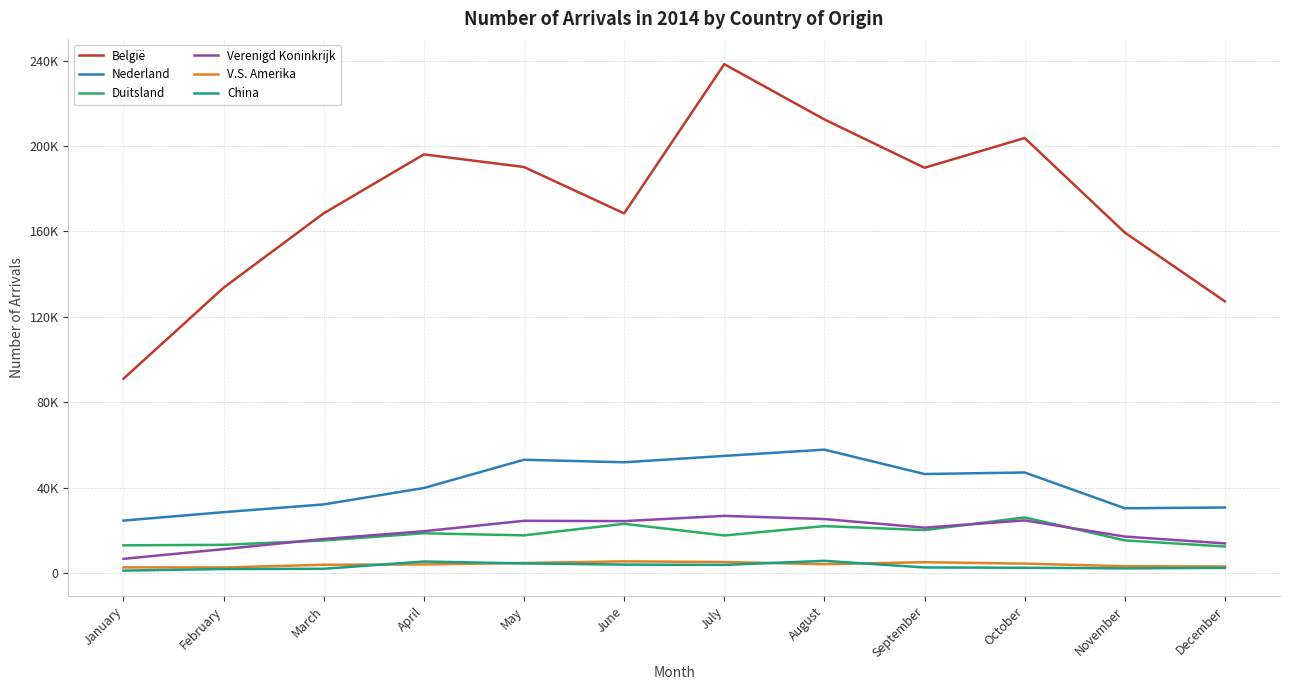

Reading right to left, what are all the values shown in this chart?

België: December=127293	November=159495	October=203753	September=189828	August=212445	July=238293	June=168474	May=190188	April=196075	March=168536	February=133698	January=91095
Nederland: December=30822	November=30469	October=47218	September=46489	August=57903	July=54978	June=51983	May=53177	April=39951	March=32275	February=28635	January=24702
Duitsland: December=12573	November=15430	October=26173	September=20260	August=22111	July=17725	June=23193	May=17785	April=18765	March=15392	February=13355	January=13118
Verenigd Koninkrijk: December=14007	November=17222	October=24795	September=21388	August=25420	July=26903	June=24450	May=24608	April=19719	March=16091	February=11338	January=6786
V.S. Amerika: December=3218	November=3346	October=4549	September=5221	August=4298	July=5302	June=5618	May=4853	April=4194	March=4021	February=2758	January=2791
China: December=2579	November=2340	October=2621	September=2769	August=5864	July=3963	June=4101	May=4650	April=5544	March=2146	February=2022	January=1292